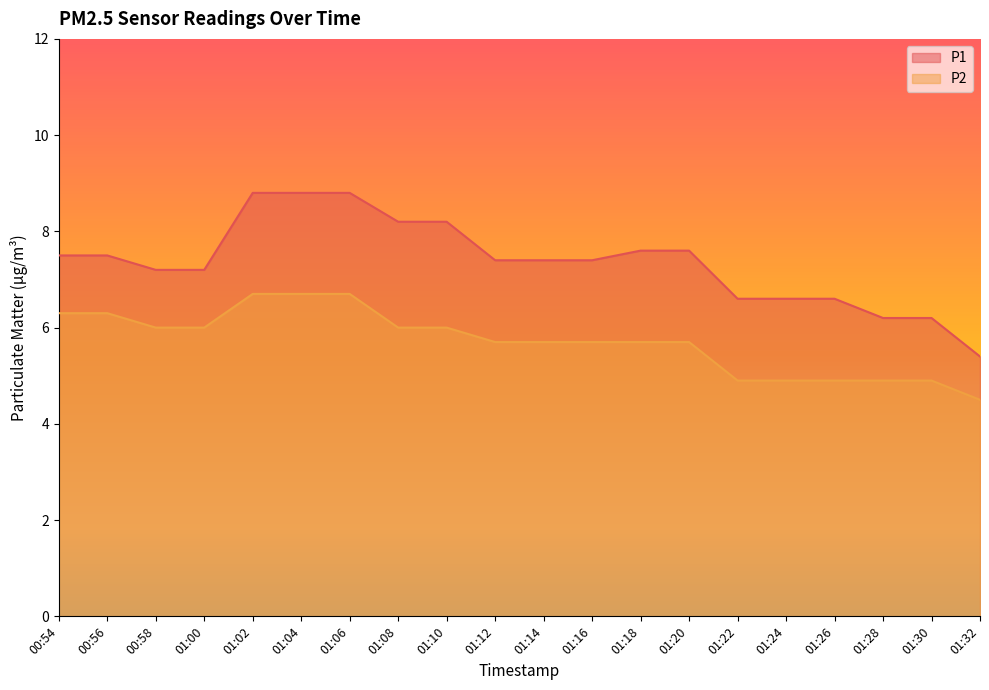

Rank the series by their average value, from lowest to highest.

P2, P1